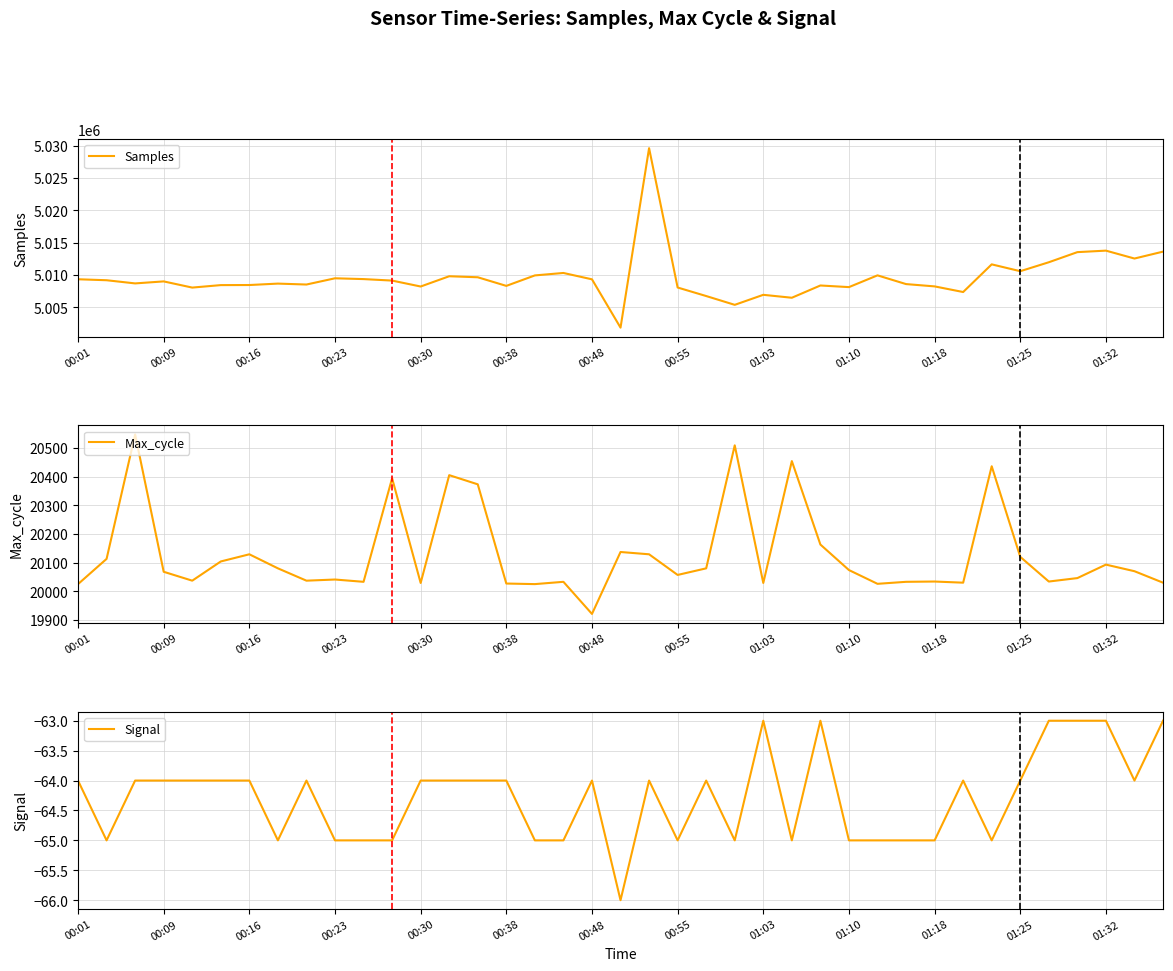

True or false: Samples and Signal cross at least once.

False